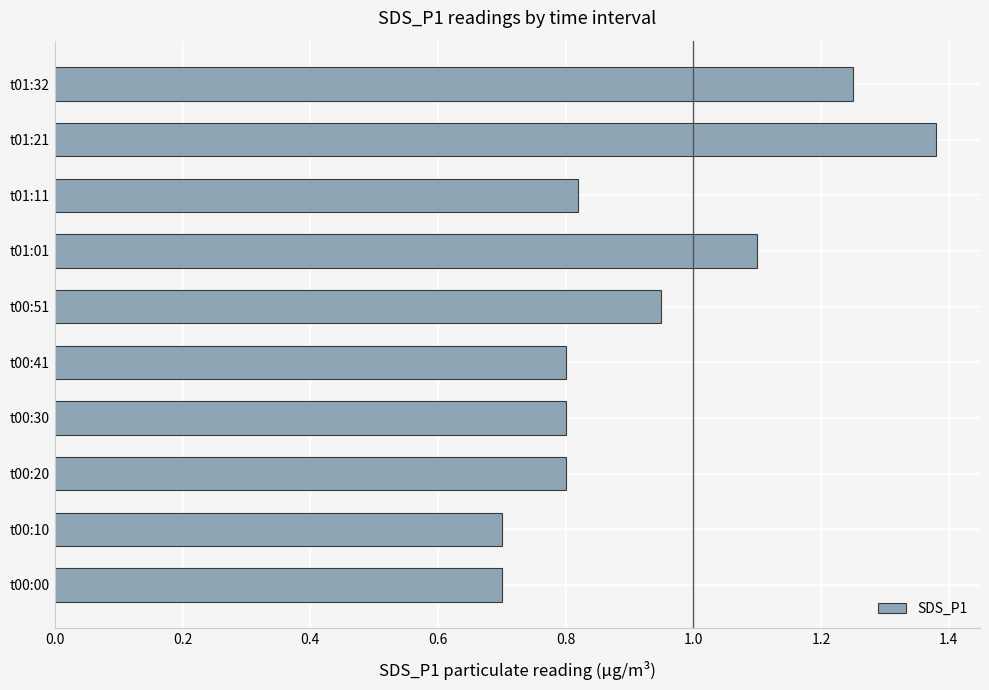

How many bars are there in total?

10